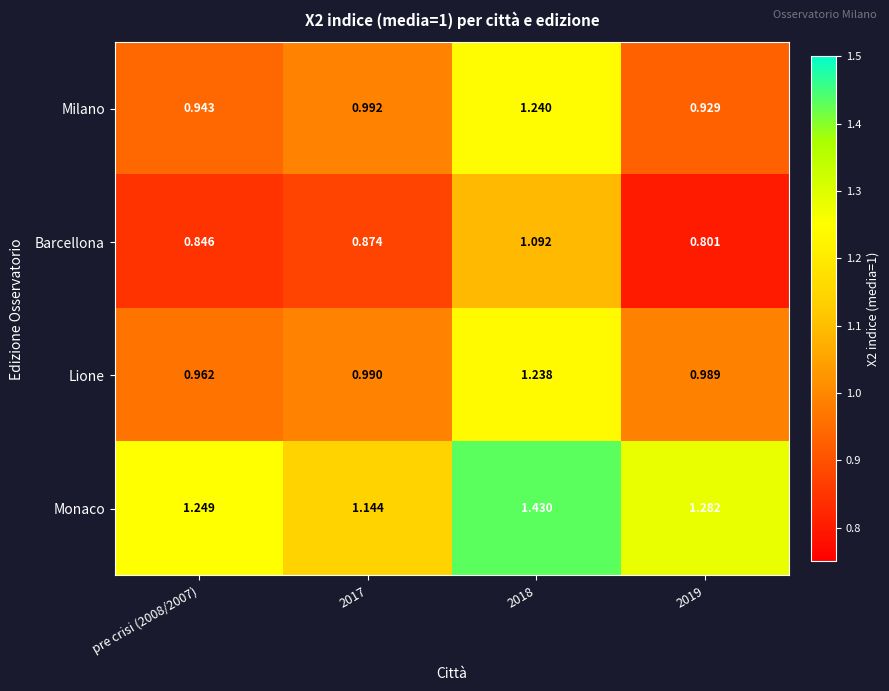

Is the value of Monaco at pre crisi (2008/2007) greater than the value of Milano at 2019?

Yes